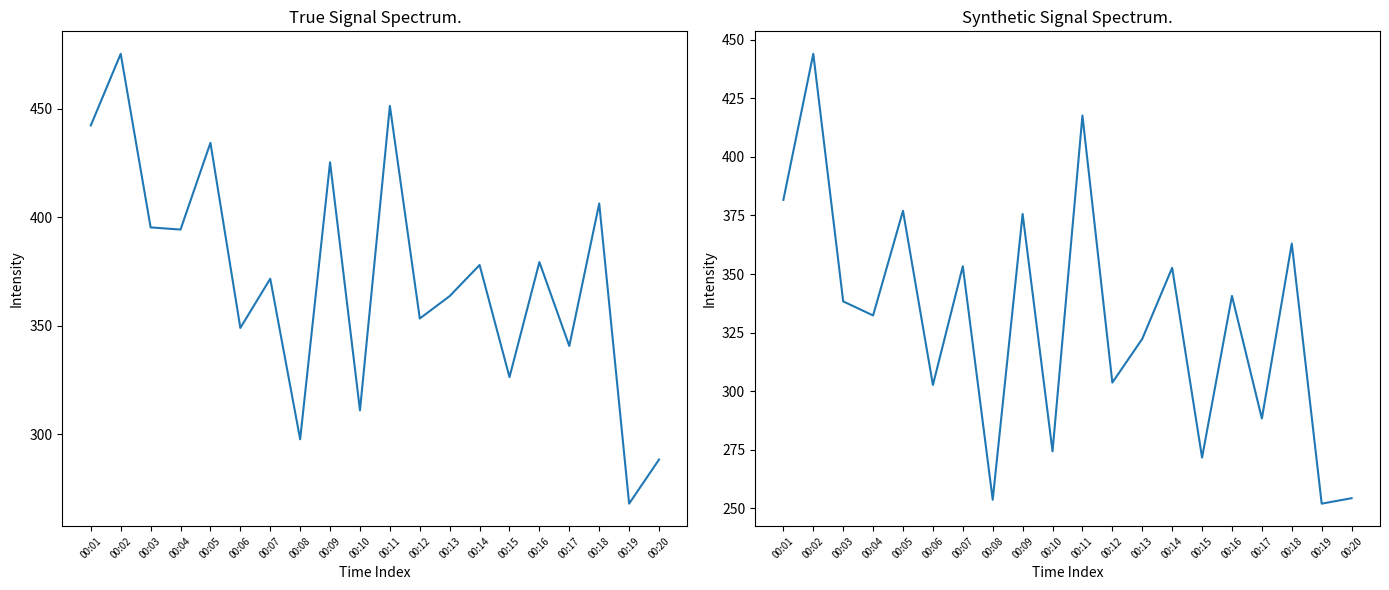

Which series has the largest total across all categories?

col_4/col_5/col_6 avg